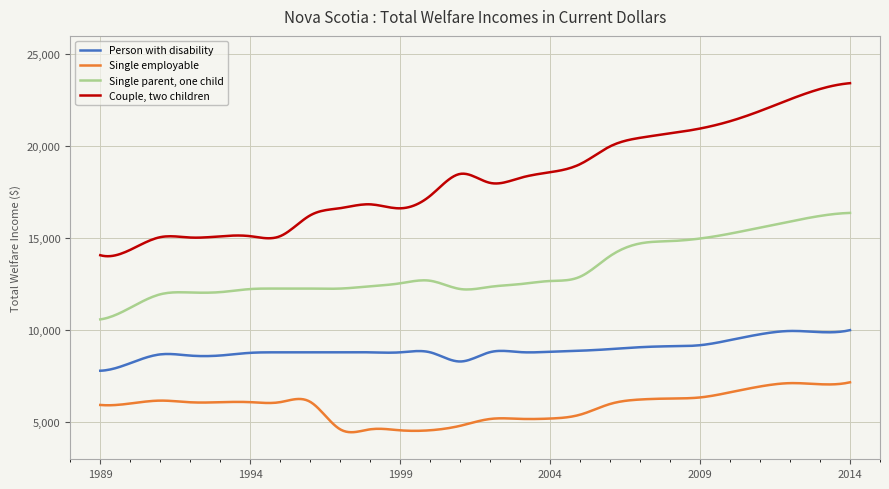

True or false: Single parent, one child and Couple, two children intersect in this chart.

False